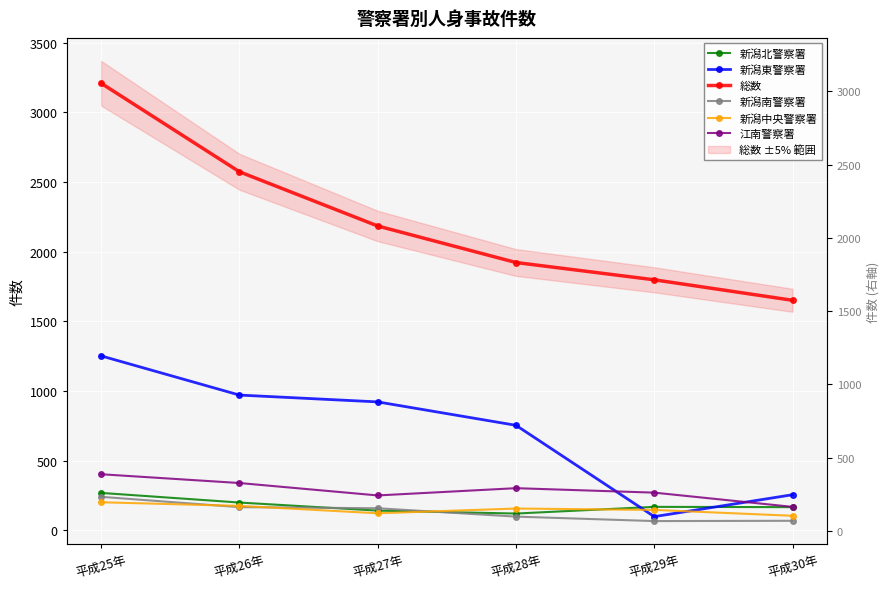

Reading left to right, extract all data points from this chart.

新潟北警察署: 平成25年=269	平成26年=200	平成27年=142	平成28年=121	平成29年=169	平成30年=167
新潟東警察署: 平成25年=1252	平成26年=971	平成27年=922	平成28年=754	平成29年=99	平成30年=256
総数: 平成25年=3208	平成26年=2573	平成27年=2184	平成28年=1922	平成29年=1798	平成30年=1651
新潟南警察署: 平成25年=241	平成26年=167	平成27年=159	平成28年=99	平成29年=67	平成30年=69
新潟中央警察署: 平成25年=202	平成26年=176	平成27年=123	平成28年=157	平成29年=147	平成30年=105
江南警察署: 平成25年=403	平成26年=340	平成27年=251	平成28年=303	平成29年=271	平成30年=169